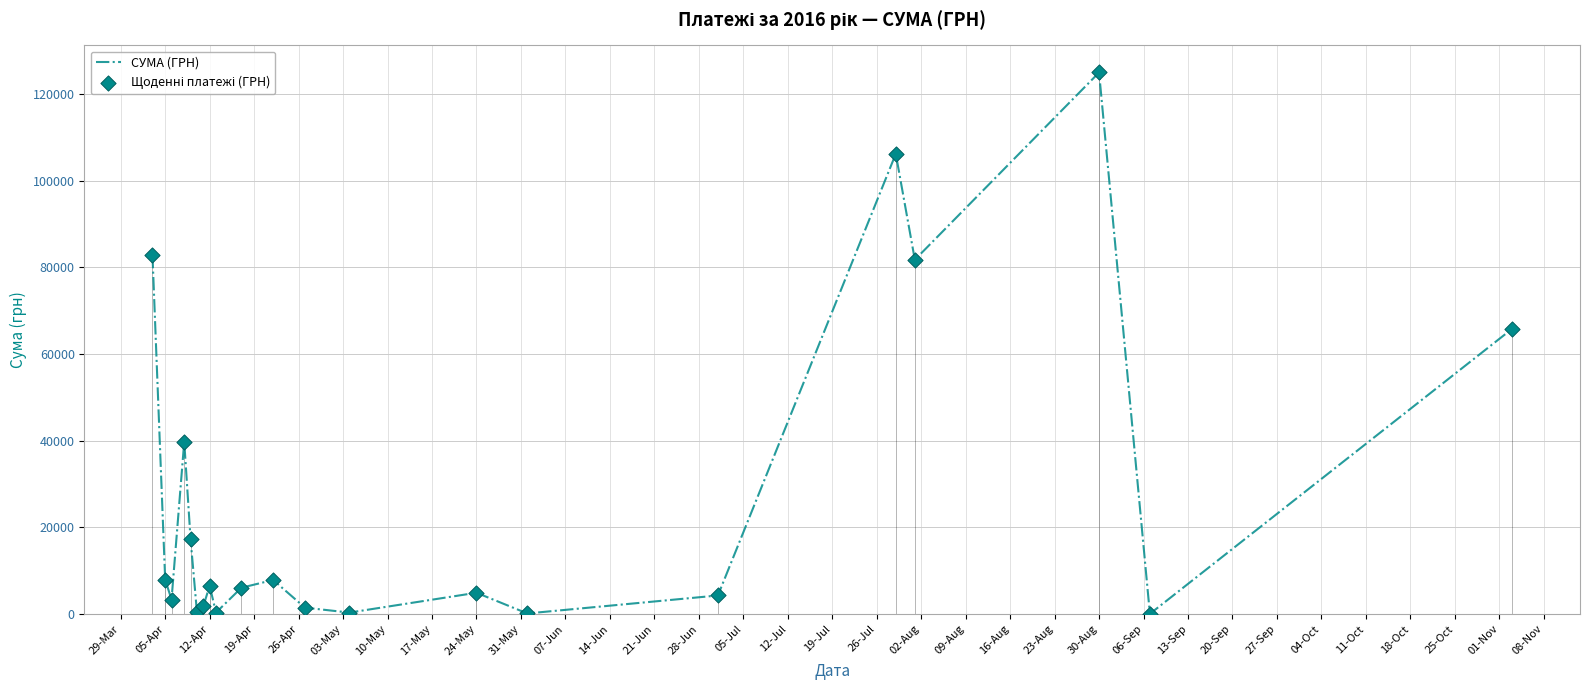

Which series reaches the maximum Y coordinate?

СУМА (ГРН)